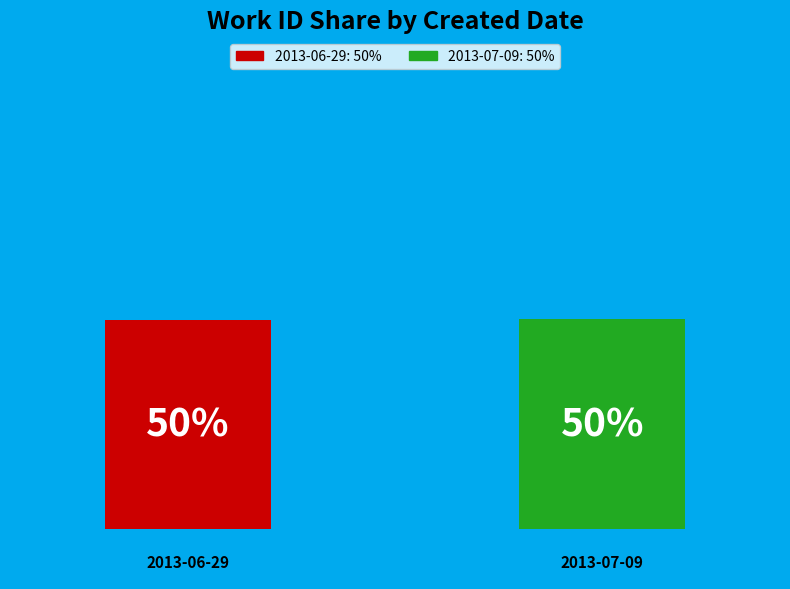

True or false: 2013-06-29 accounts for 58% of the total.

False